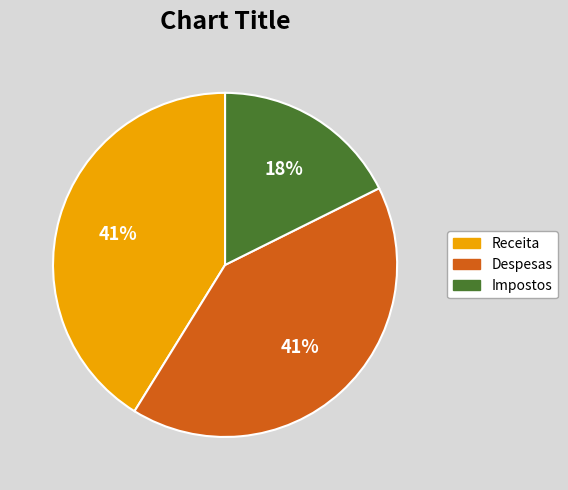

Which has a higher value, Receita or Impostos?

Receita